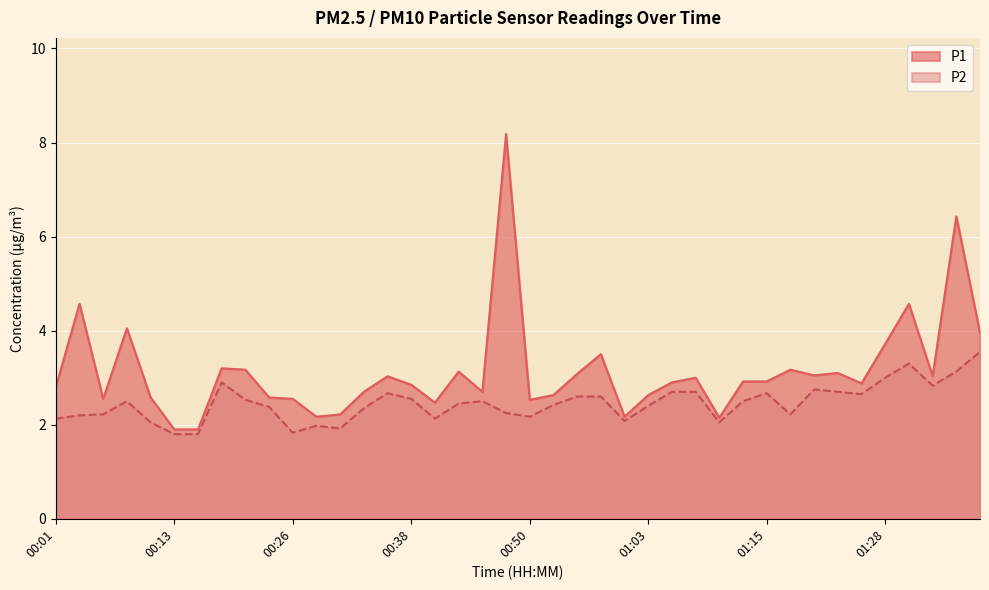

What is the label of the 32nd point from the left?

01:18